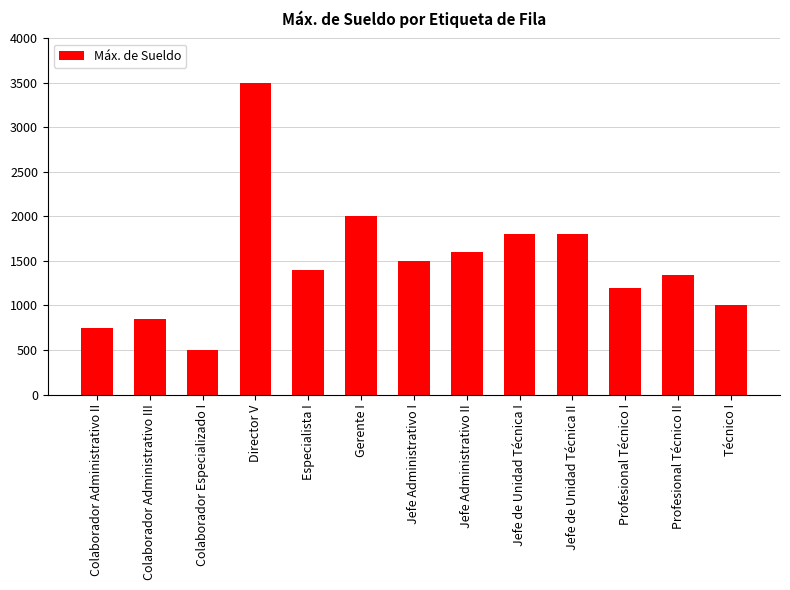

What is the difference between the values at Jefe de Unidad Técnica I and Jefe Administrativo I?

300